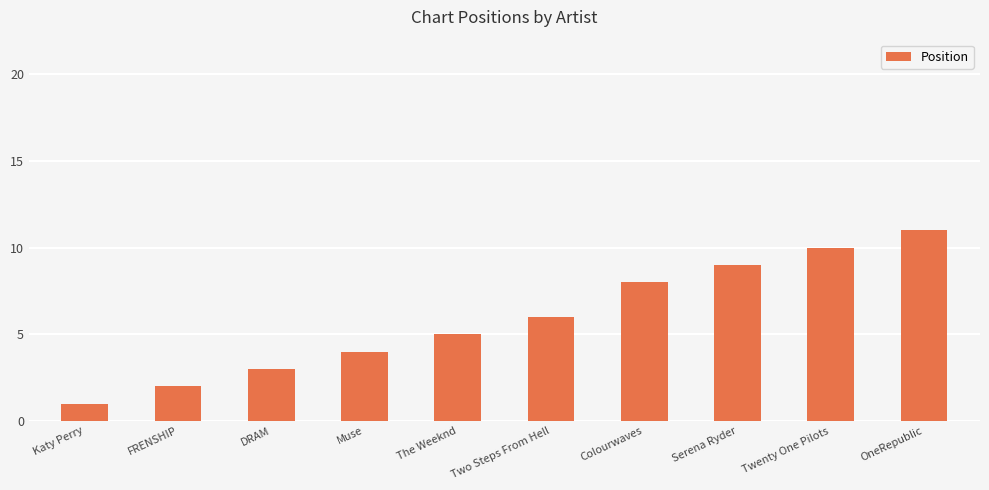

What is the sum of all values?

59